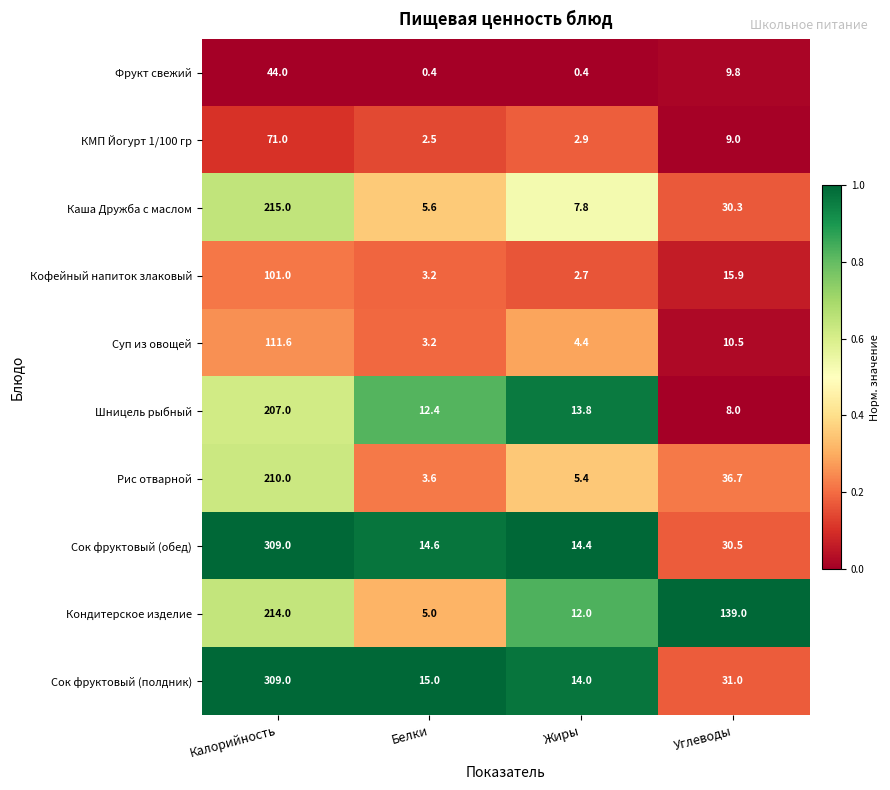

What is the sum of all Кондитерское изделие values?

370.0